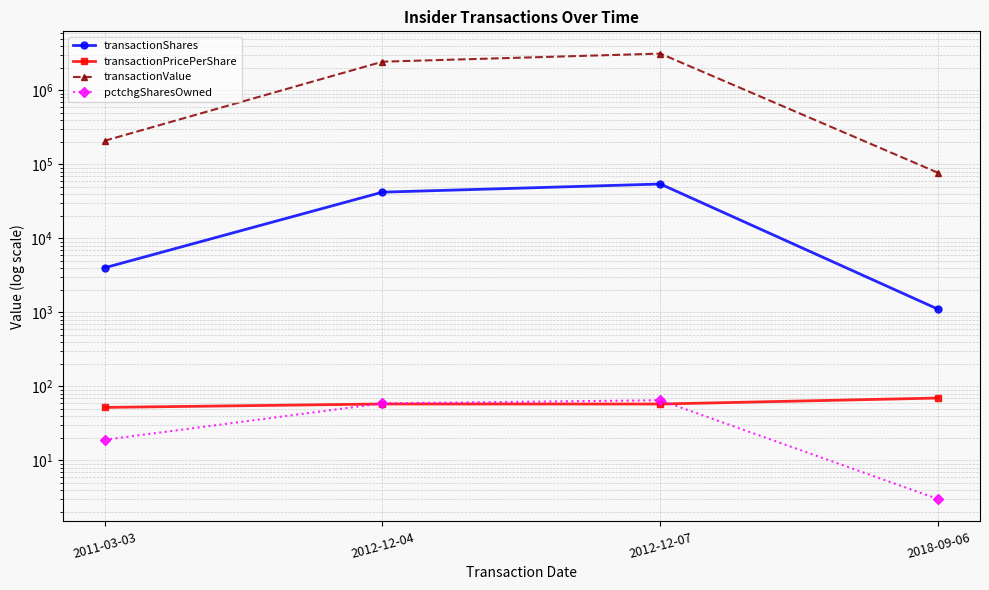

Count the number of categories in the chart.

4